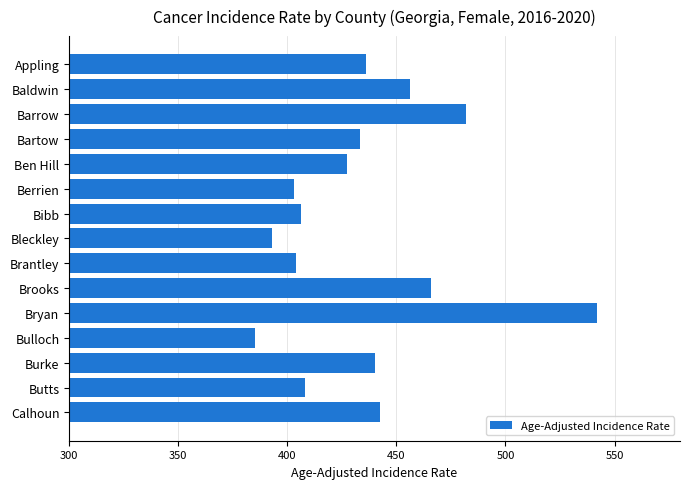

Where is the data nearest to the value 463?

Brooks